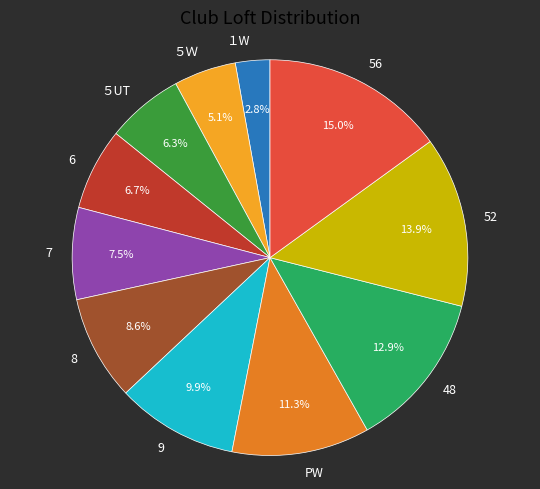

Which slice is the smallest?

１W